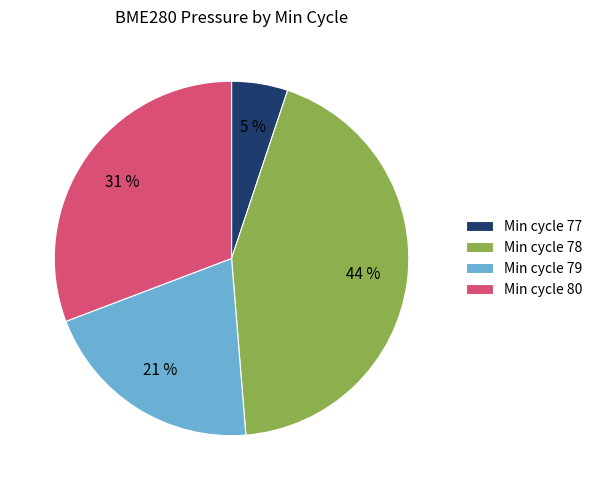

To the nearest percent, what is the average slice percentage?

25%